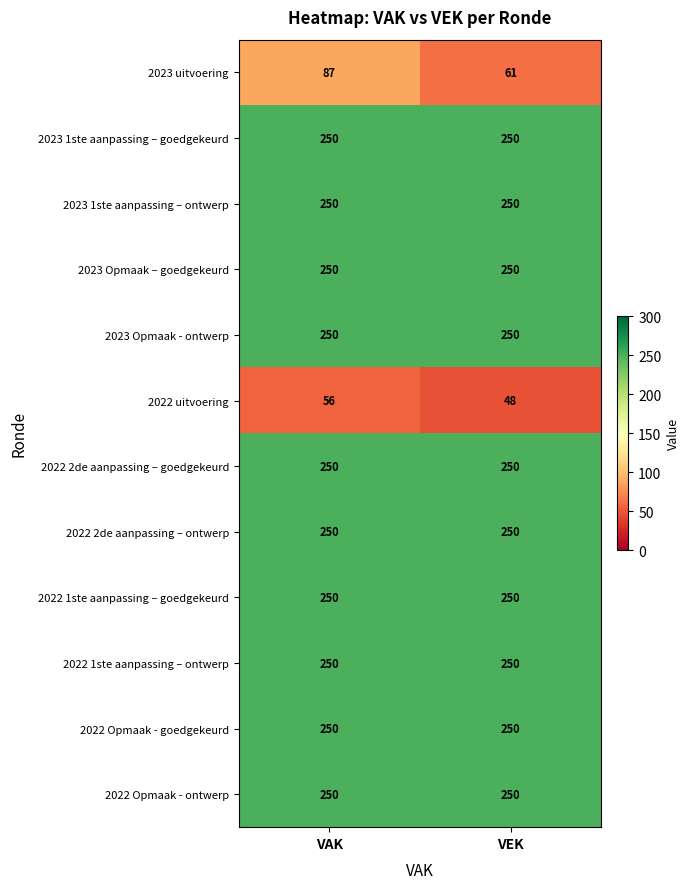

Reading left to right, transcribe all the data shown in this chart.

2023 uitvoering: VAK=87	VEK=61
2023 1ste aanpassing – goedgekeurd: VAK=250	VEK=250
2023 1ste aanpassing – ontwerp: VAK=250	VEK=250
2023 Opmaak – goedgekeurd: VAK=250	VEK=250
2023 Opmaak - ontwerp: VAK=250	VEK=250
2022 uitvoering: VAK=56	VEK=48
2022 2de aanpassing – goedgekeurd: VAK=250	VEK=250
2022 2de aanpassing – ontwerp: VAK=250	VEK=250
2022 1ste aanpassing – goedgekeurd: VAK=250	VEK=250
2022 1ste aanpassing – ontwerp: VAK=250	VEK=250
2022 Opmaak - goedgekeurd: VAK=250	VEK=250
2022 Opmaak - ontwerp: VAK=250	VEK=250